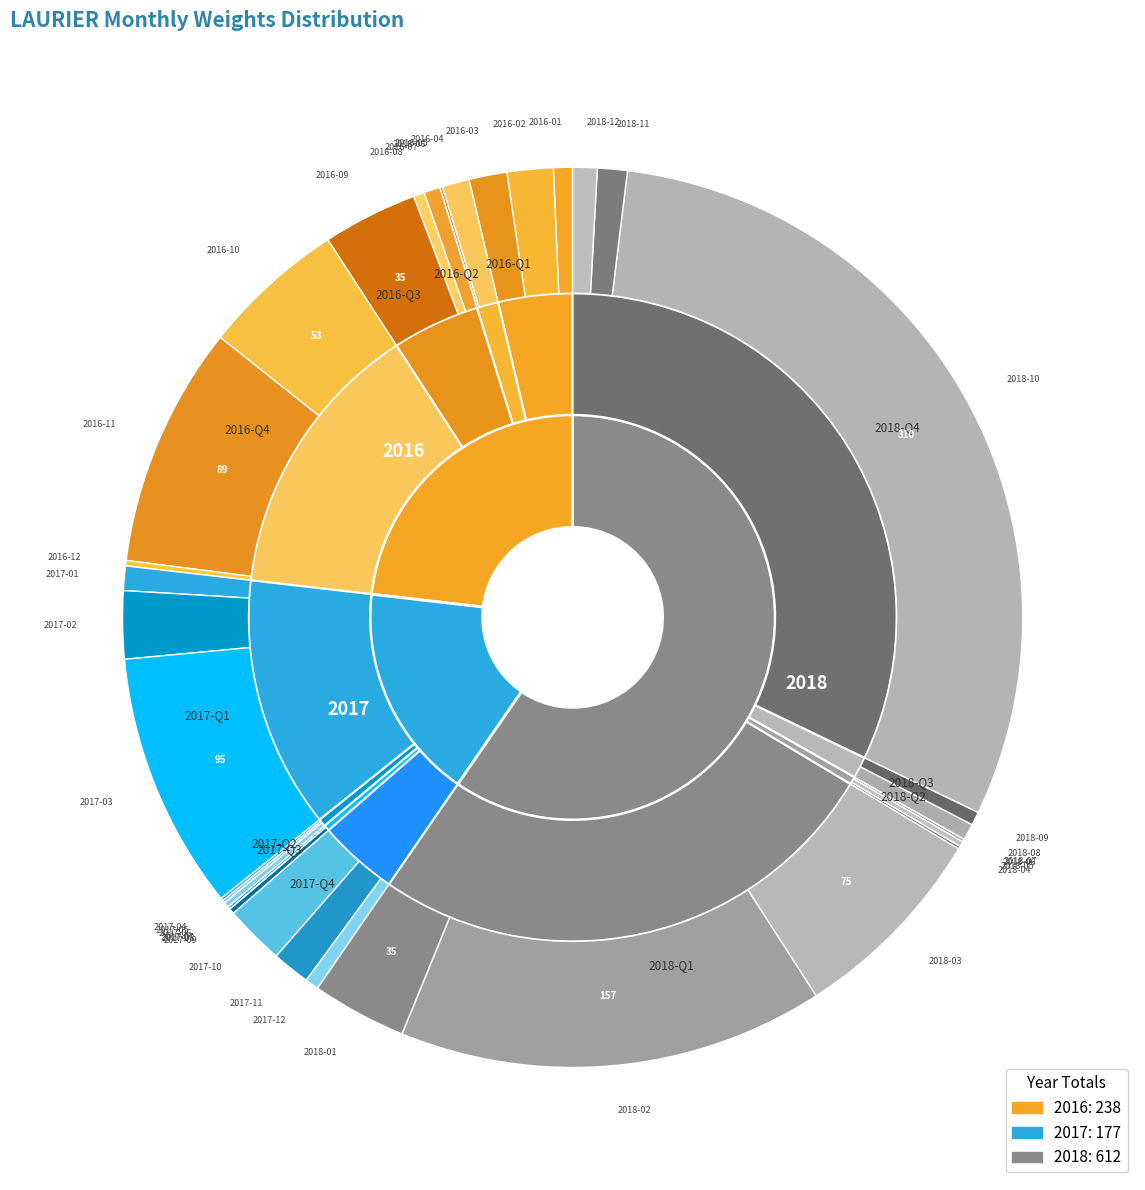

Is there a majority slice in this chart?

No